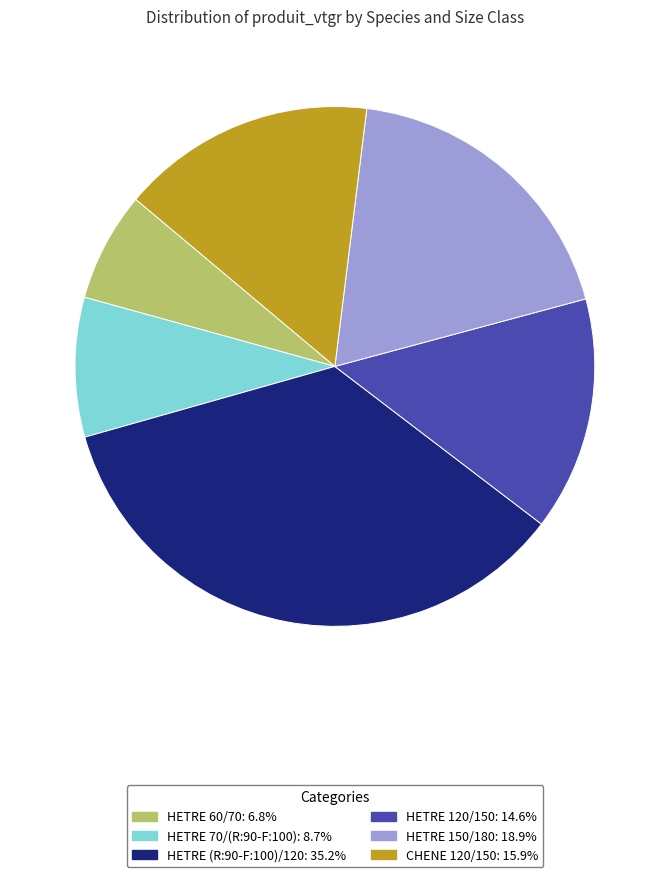

Does HETRE (R:90-F:100)/120: 35.2% represent more than half of the total?

No